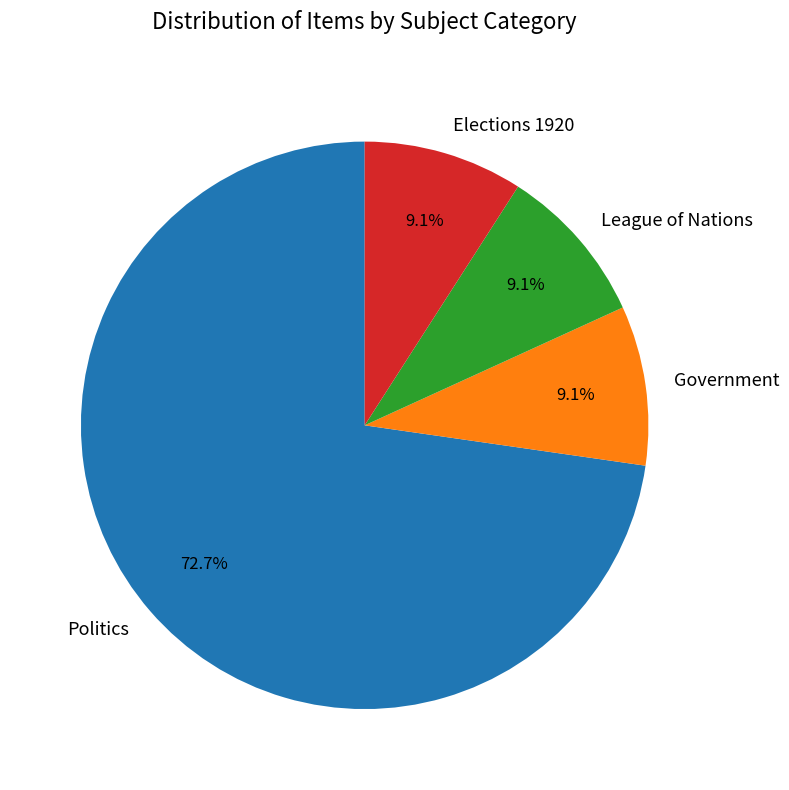

Does any single category account for the majority?

Yes